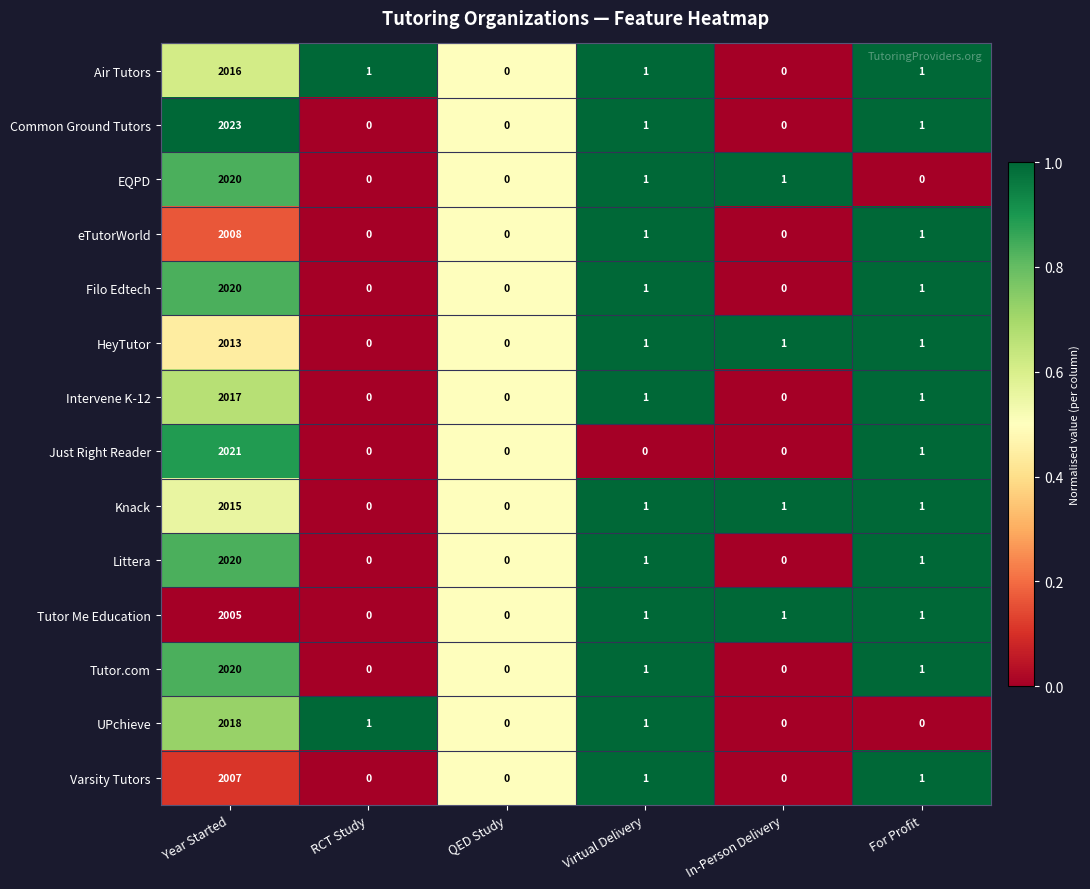

Which series has the largest total across all categories?

Common Ground Tutors